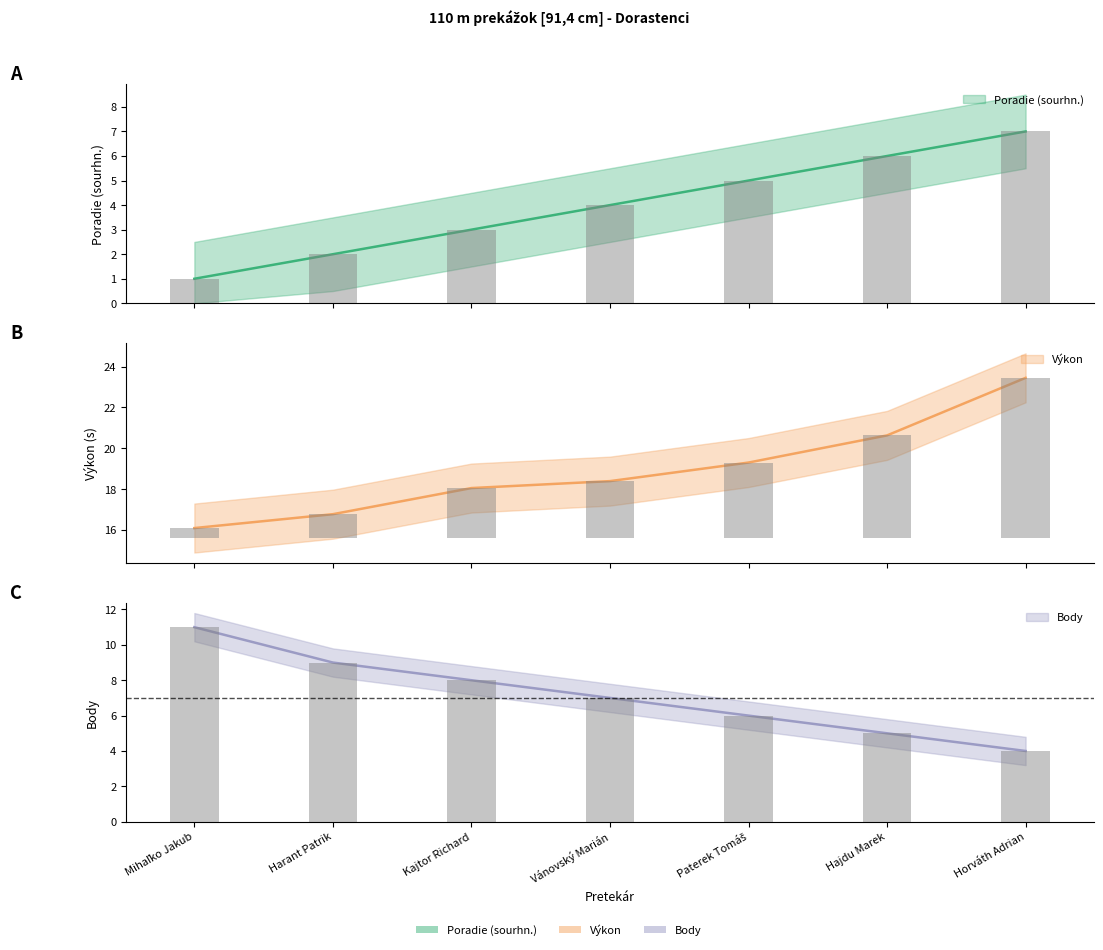

Rank the series by their average value, from highest to lowest.

Výkon, Body, Poradie (sourhn.)